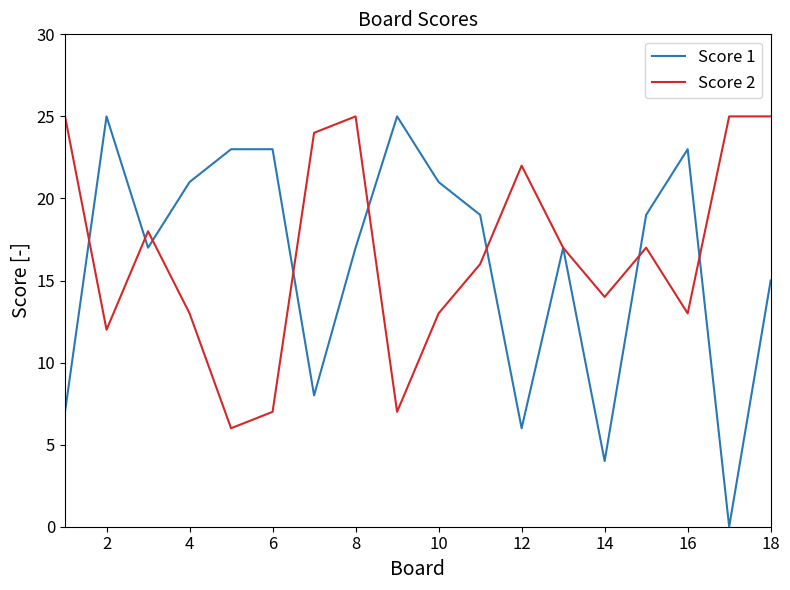

Which series has the largest range (max minus min)?

Score 1